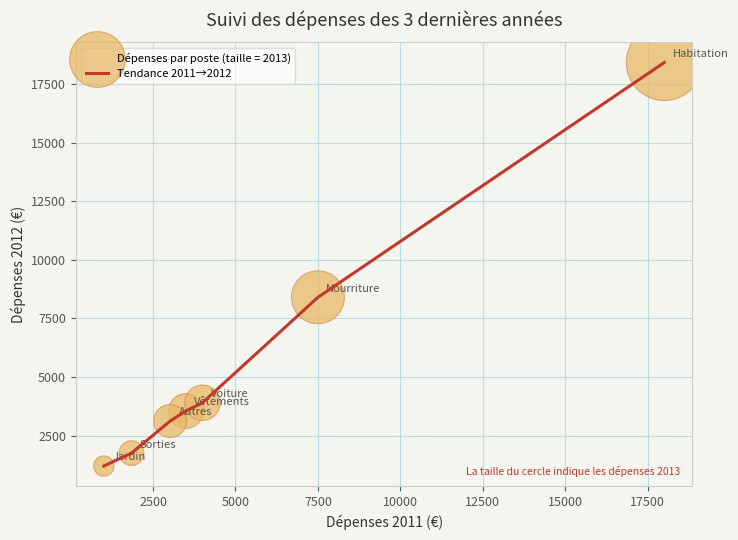

What is the minimum value shown in the chart?

1200